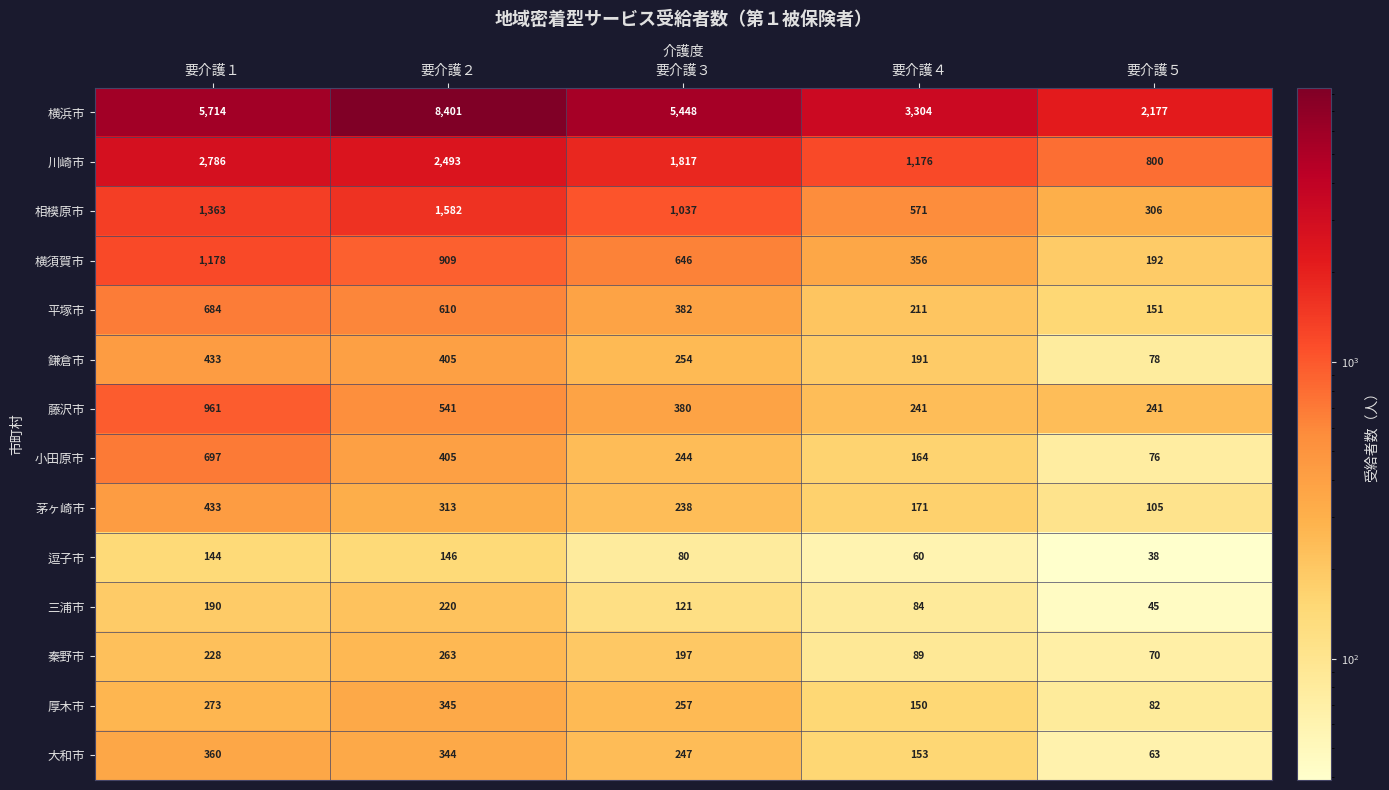

The value of 逗子市 at 要介護１ is 144. True or false?

True